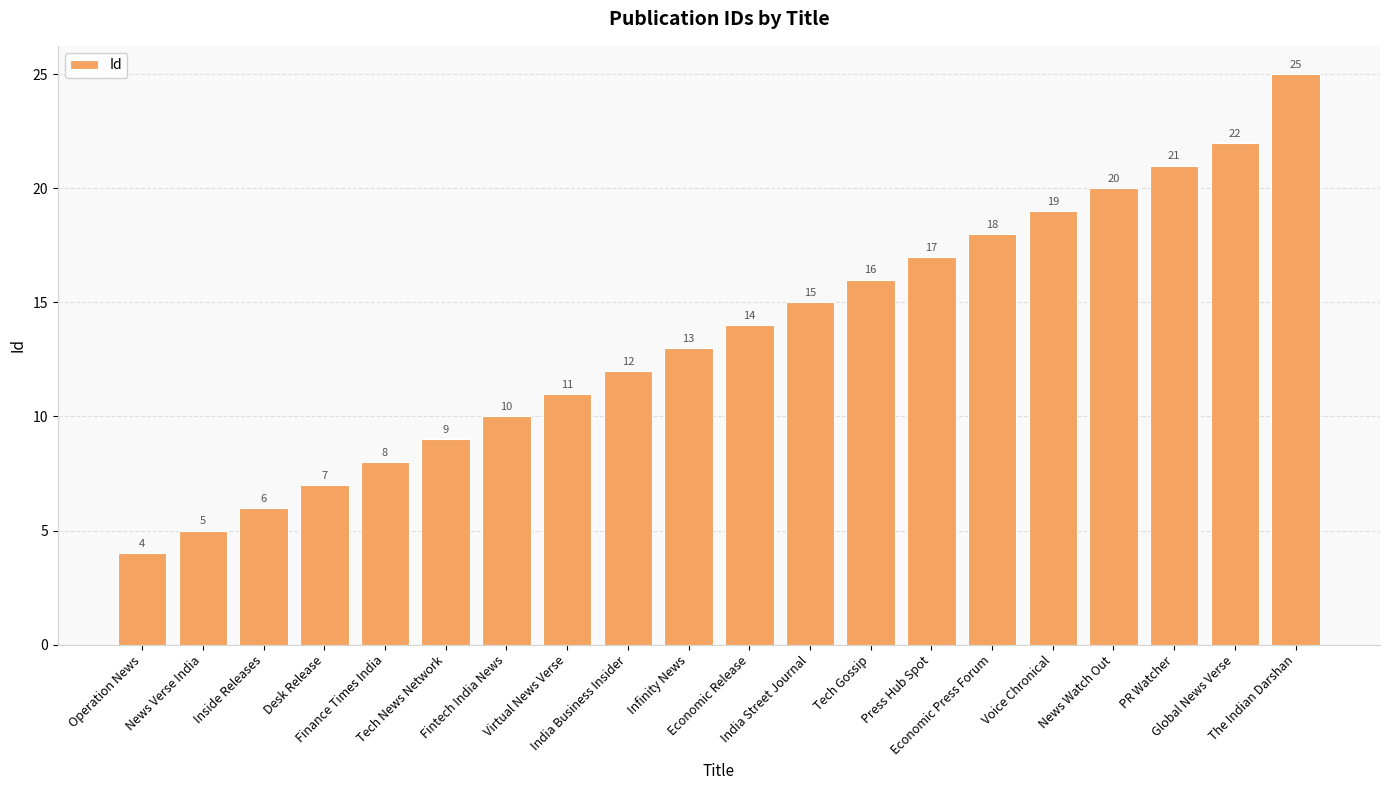

What is the smallest value displayed?

4